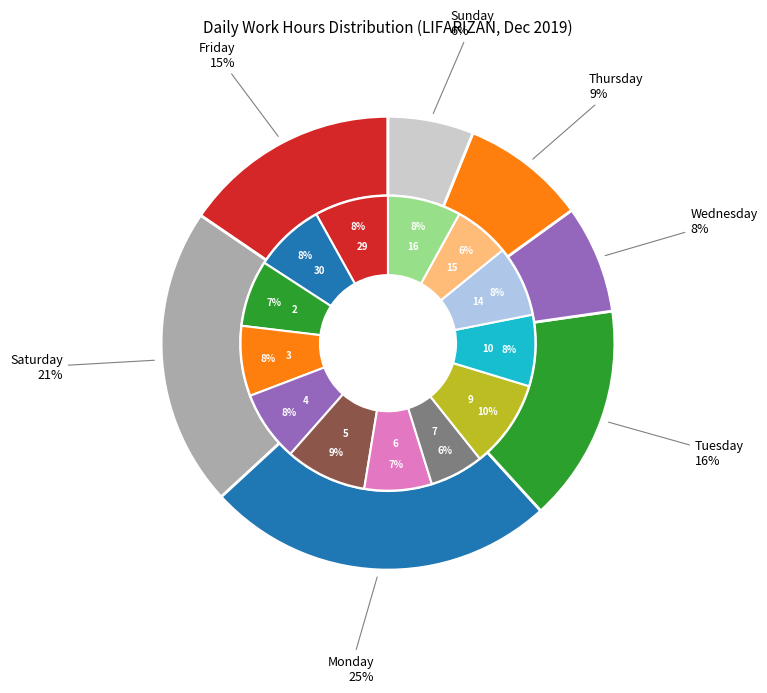

Which slice is the largest?

9-Mon